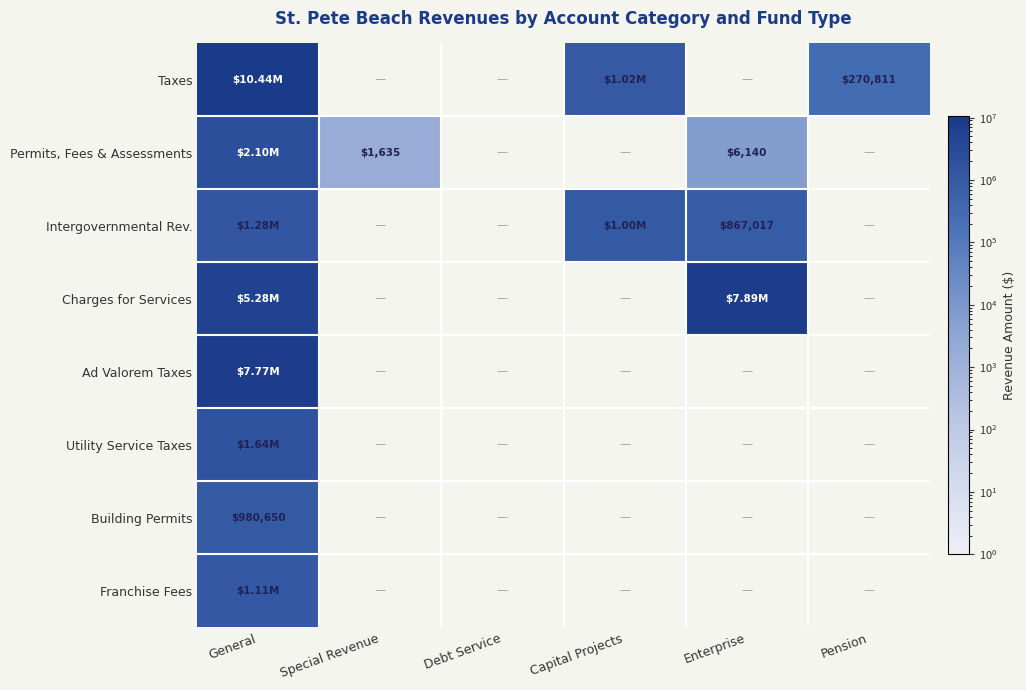

What is the highest value of the Building Permits series?

980650.0